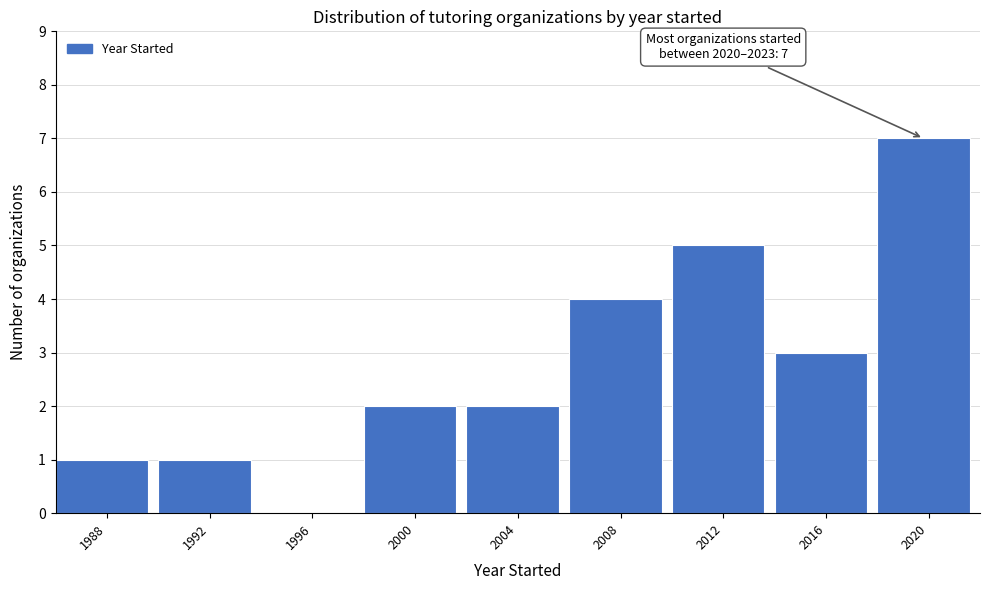

Reading left to right, list all the values displayed in this chart.

1988=1	1992=1	1996=0	2000=2	2004=2	2008=4	2012=5	2016=3	2020=7